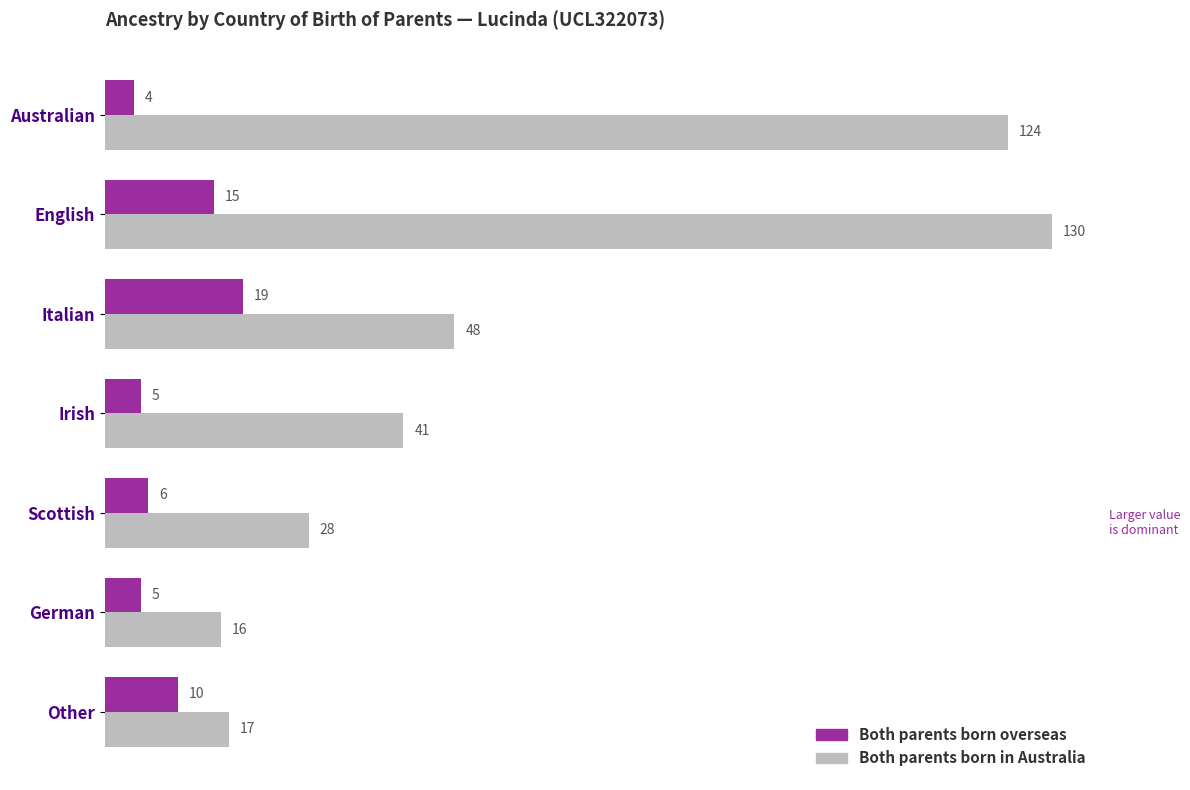

At which category does the chart reach its minimum across all series?

Australian